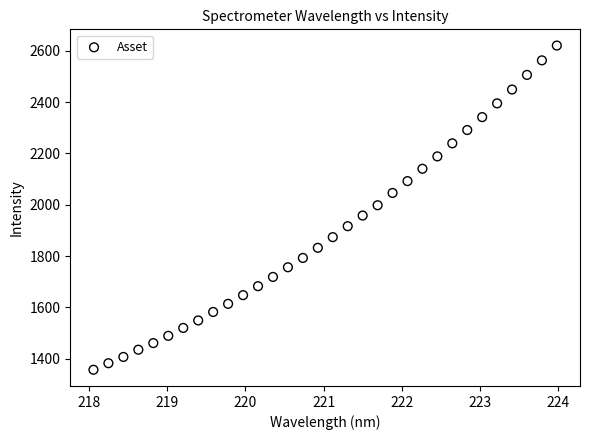

How many data points are displayed?

32